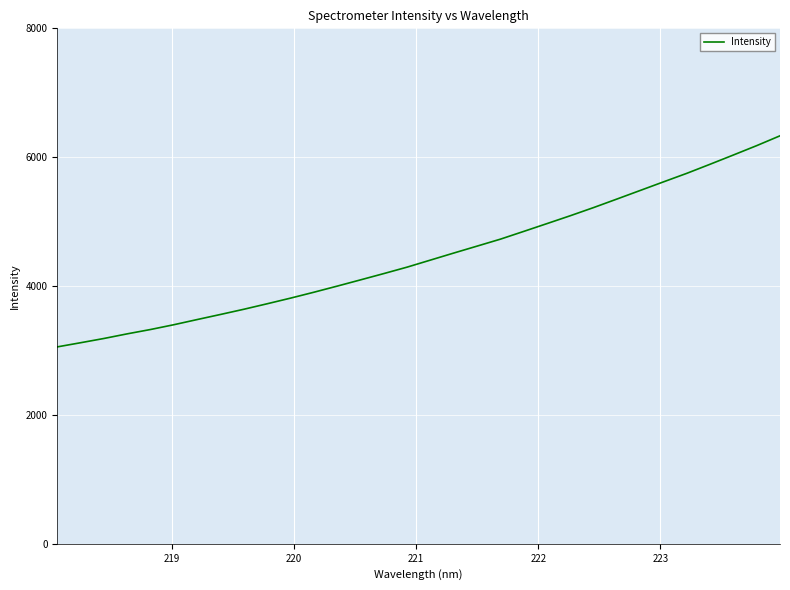

What is the difference between the maximum and minimum values?

3276.0